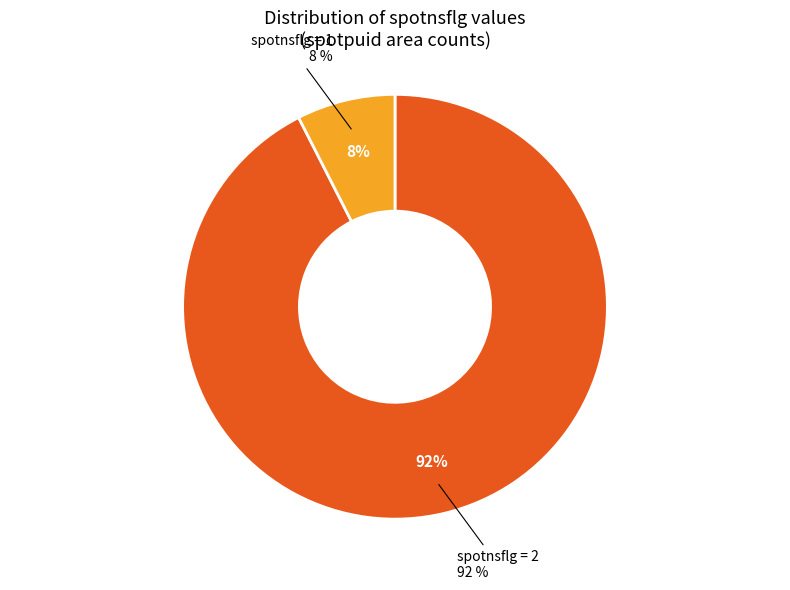

Rank the categories by value from highest to lowest.

spotnsflg=2, spotnsflg=1